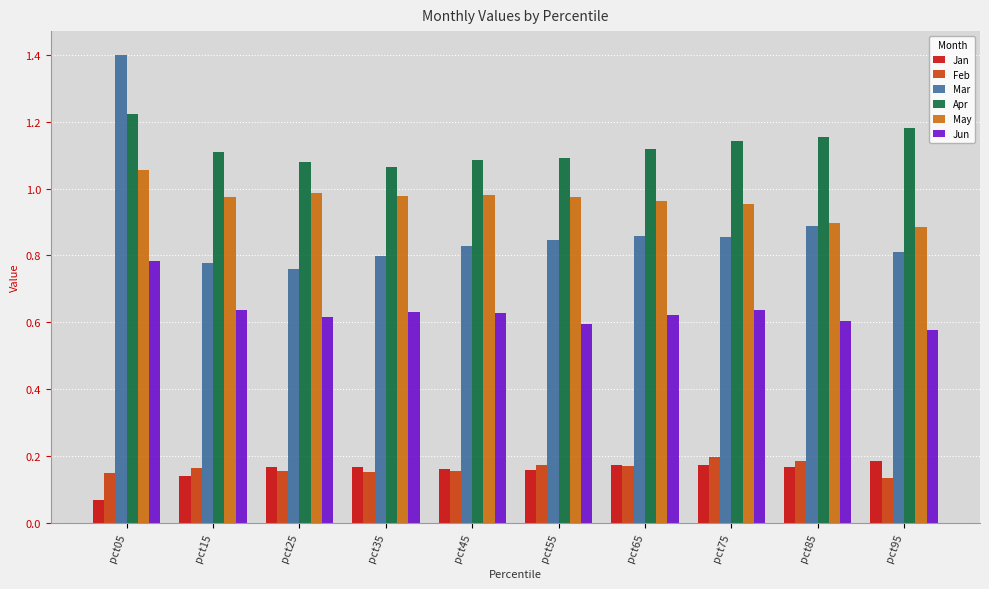

At which label does Feb reach its peak?

pct75